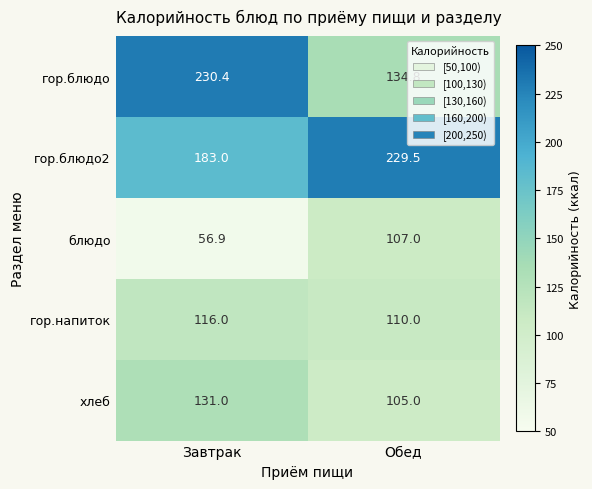

Which series has the largest range (max minus min)?

гор.блюдо